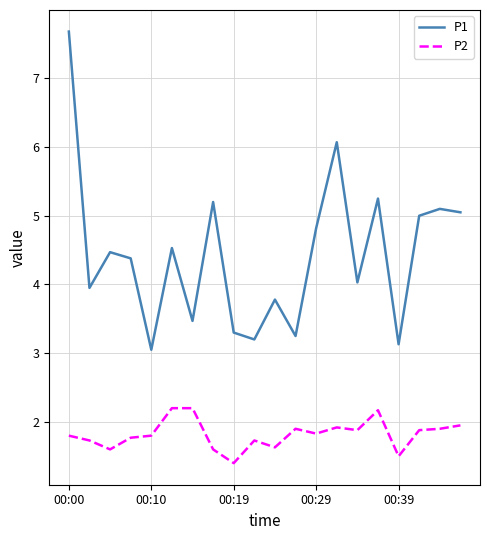

Which series has the largest total across all categories?

P1